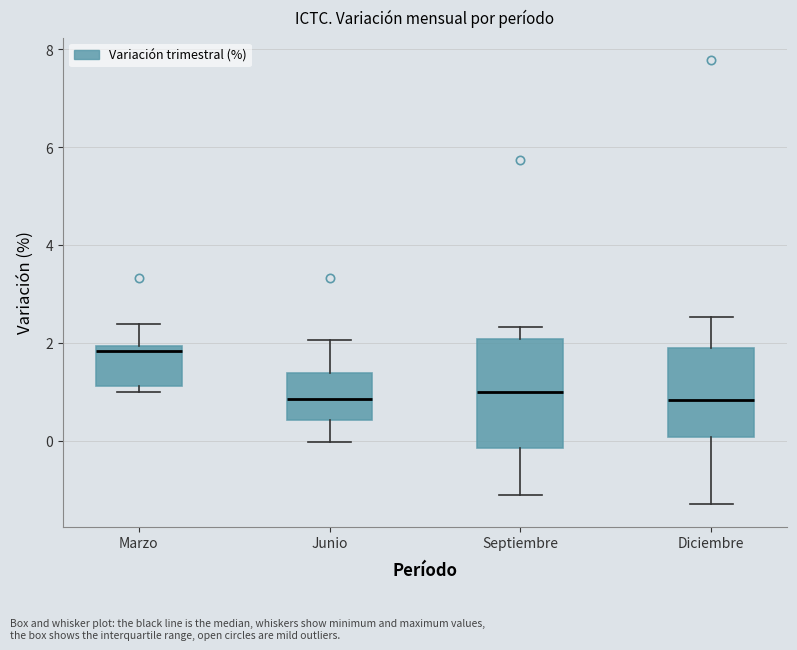

Which box is the tallest, from its lower edge to its upper edge?

Septiembre